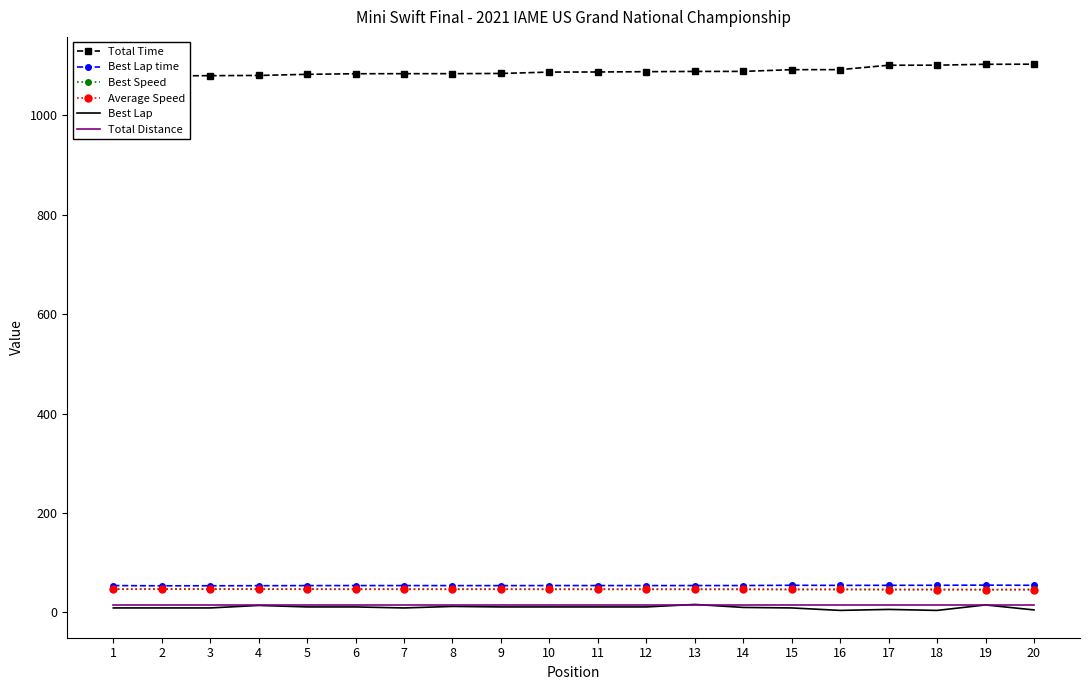

What is the average value of the Average Speed series?

46.3